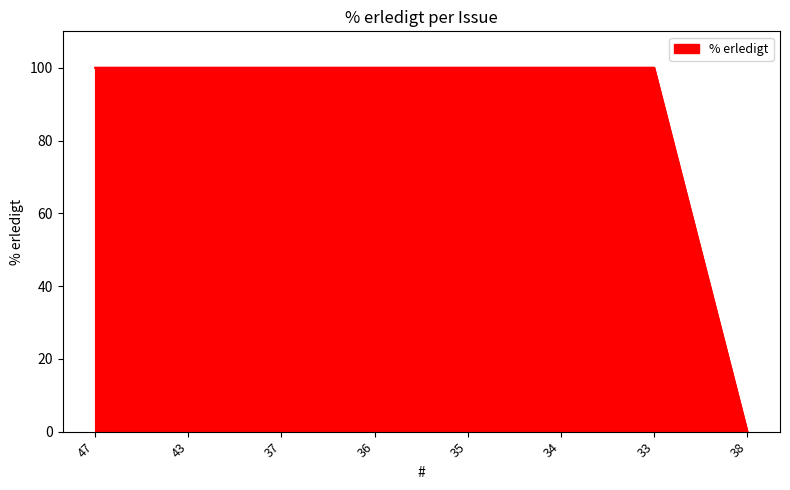

Reading left to right, transcribe all the data shown in this chart.

100	100	100	100	100	100	100	0